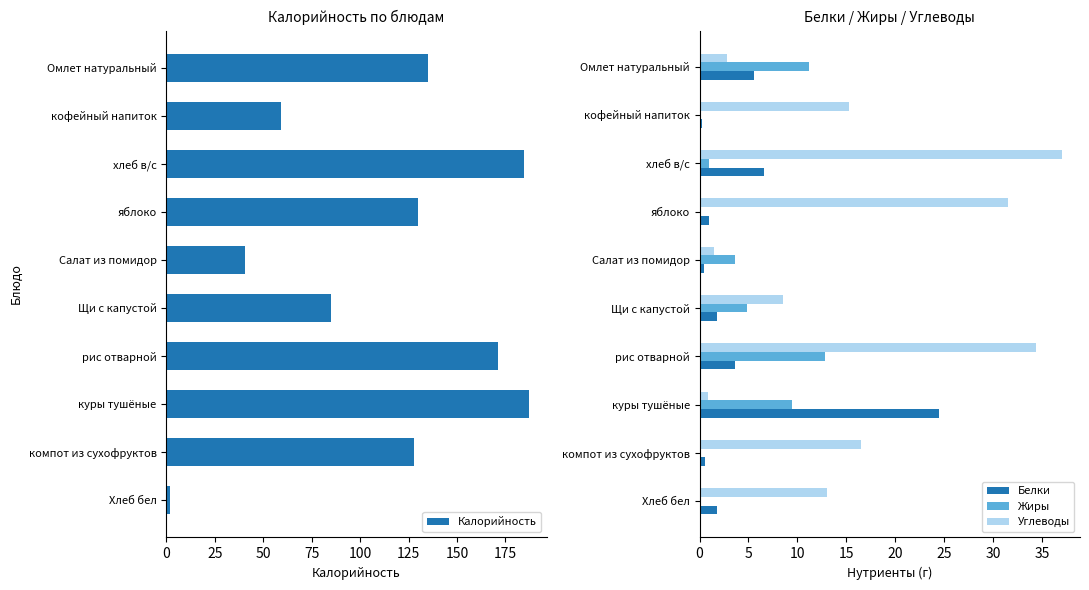

What are all the series names shown in the legend?

Калорийность, Белки, Жиры, Углеводы